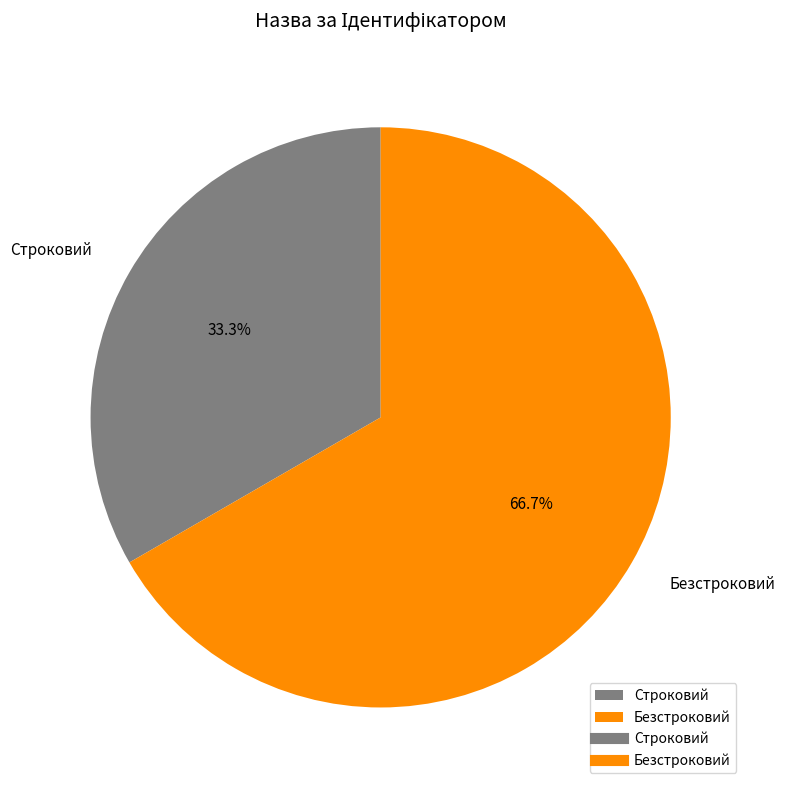

To the nearest percent, what is the difference between the Строковий and Безстроковий slice percentages?

33%